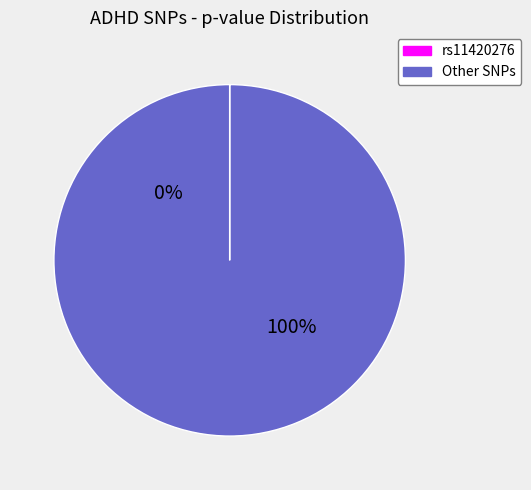

What is the smallest slice in the pie chart?

rs11420276